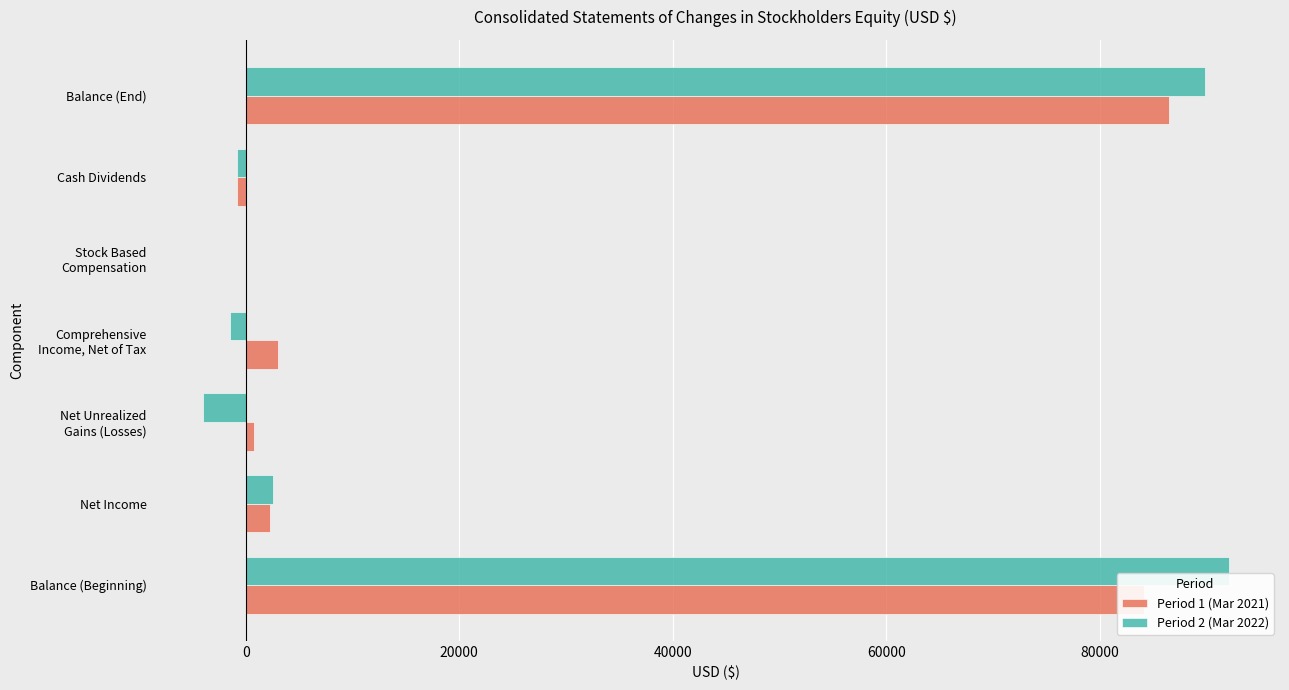

Is it true that Period 1 (Mar 2021) equals 26714 at Balance (End)?

False